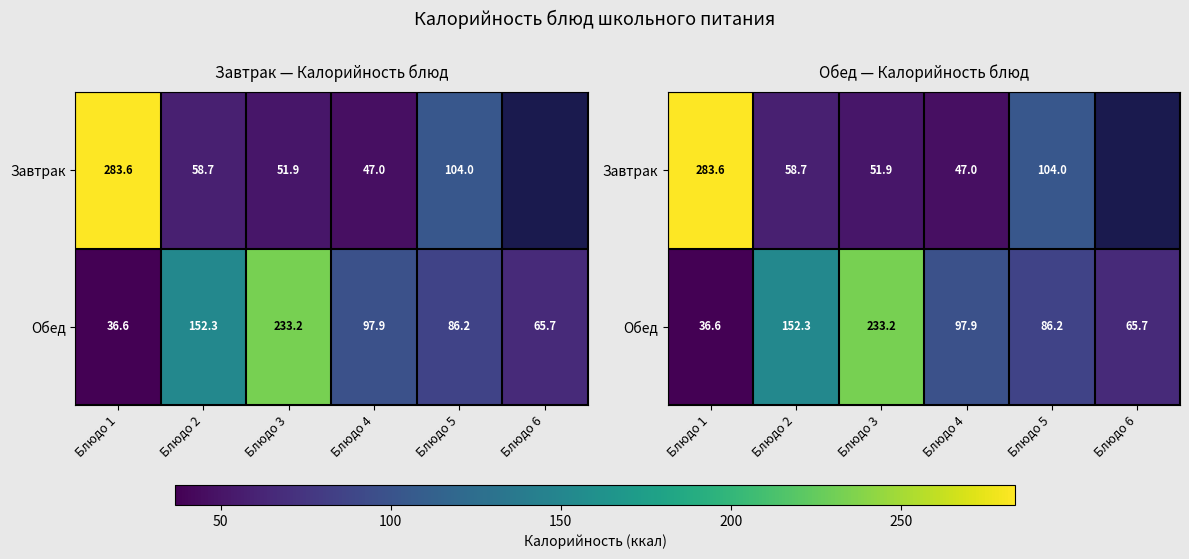

What is the greatest value displayed?

283.6